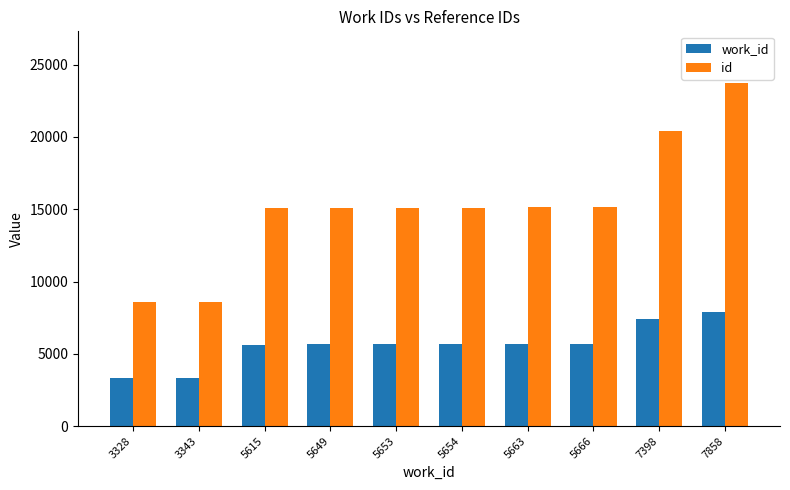

What is the difference between the highest and lowest values at 5653?

9452